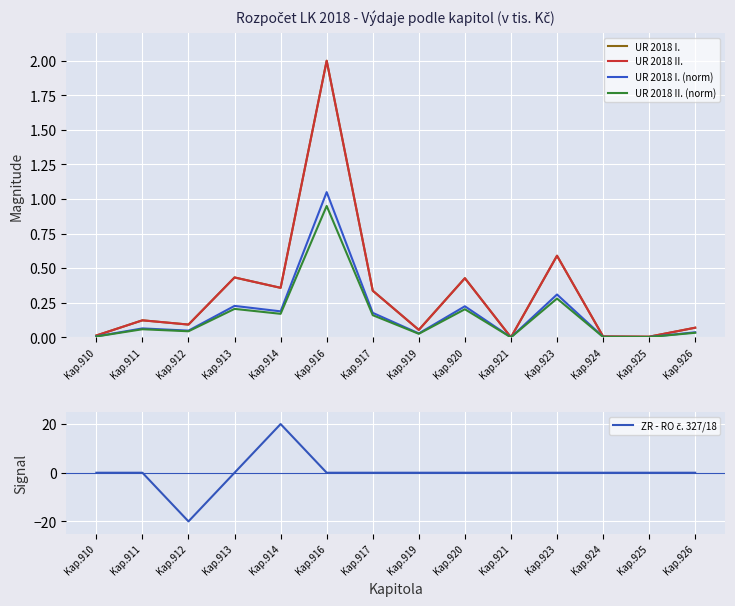

Reading left to right, transcribe all the data shown in this chart.

UR 2018 I.: Kap.910=0.0	Kap.911=0.1	Kap.912=0.1	Kap.913=0.4	Kap.914=0.4	Kap.916=2.0	Kap.917=0.3	Kap.919=0.1	Kap.920=0.4	Kap.921=0.0	Kap.923=0.6	Kap.924=0.0	Kap.925=0.0	Kap.926=0.1
UR 2018 II.: Kap.910=0.0	Kap.911=0.1	Kap.912=0.1	Kap.913=0.4	Kap.914=0.4	Kap.916=2.0	Kap.917=0.3	Kap.919=0.1	Kap.920=0.4	Kap.921=0.0	Kap.923=0.6	Kap.924=0.0	Kap.925=0.0	Kap.926=0.1
UR 2018 I. (norm): Kap.910=0.0	Kap.911=0.1	Kap.912=0.0	Kap.913=0.2	Kap.914=0.2	Kap.916=1.1	Kap.917=0.2	Kap.919=0.0	Kap.920=0.2	Kap.921=0.0	Kap.923=0.3	Kap.924=0.0	Kap.925=0.0	Kap.926=0.0
UR 2018 II. (norm): Kap.910=0.0	Kap.911=0.1	Kap.912=0.0	Kap.913=0.2	Kap.914=0.2	Kap.916=0.9	Kap.917=0.2	Kap.919=0.0	Kap.920=0.2	Kap.921=0.0	Kap.923=0.3	Kap.924=0.0	Kap.925=0.0	Kap.926=0.0
ZR - RO č. 327/18: Kap.910=0.0	Kap.911=0.0	Kap.912=-20.0	Kap.913=0.0	Kap.914=20.0	Kap.916=0.0	Kap.917=0.0	Kap.919=0.0	Kap.920=0.0	Kap.921=0.0	Kap.923=0.0	Kap.924=0.0	Kap.925=0.0	Kap.926=0.0